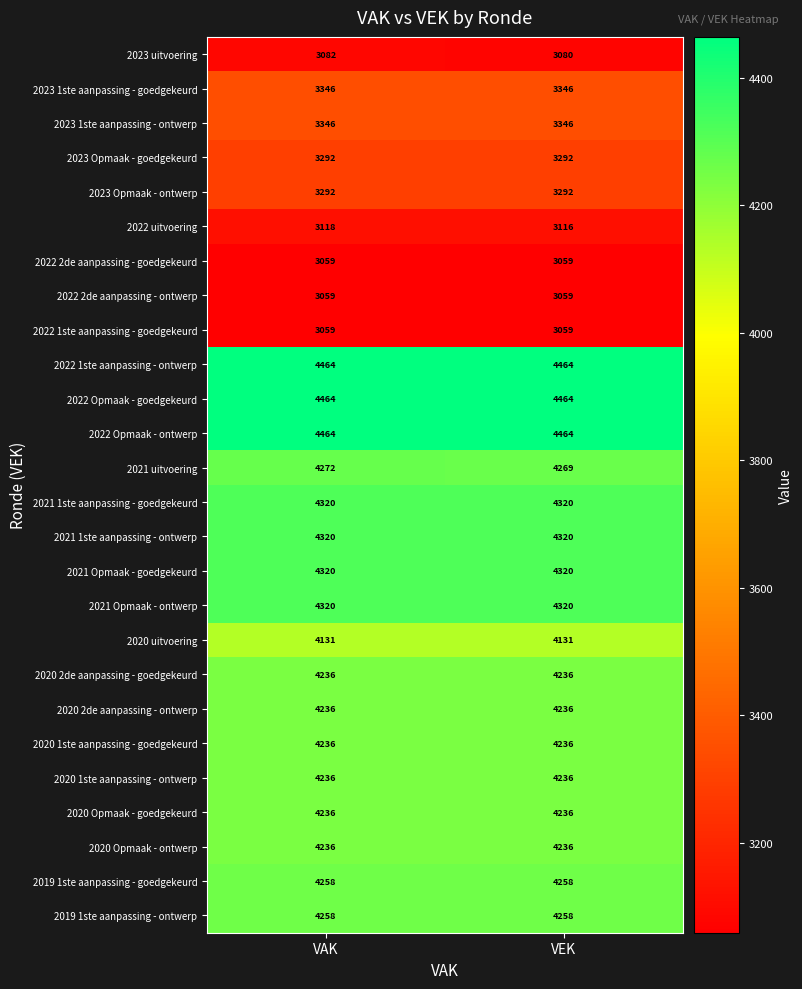

True or false: 2020 Opmaak - goedgekeurd has a value of 4236 at VAK.

True